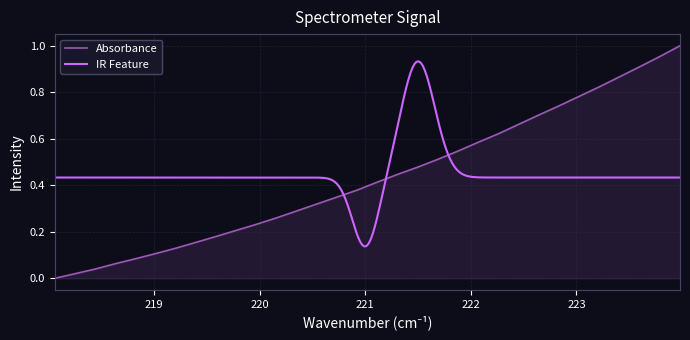

True or false: the data shows 0.3 at 219.589.

False